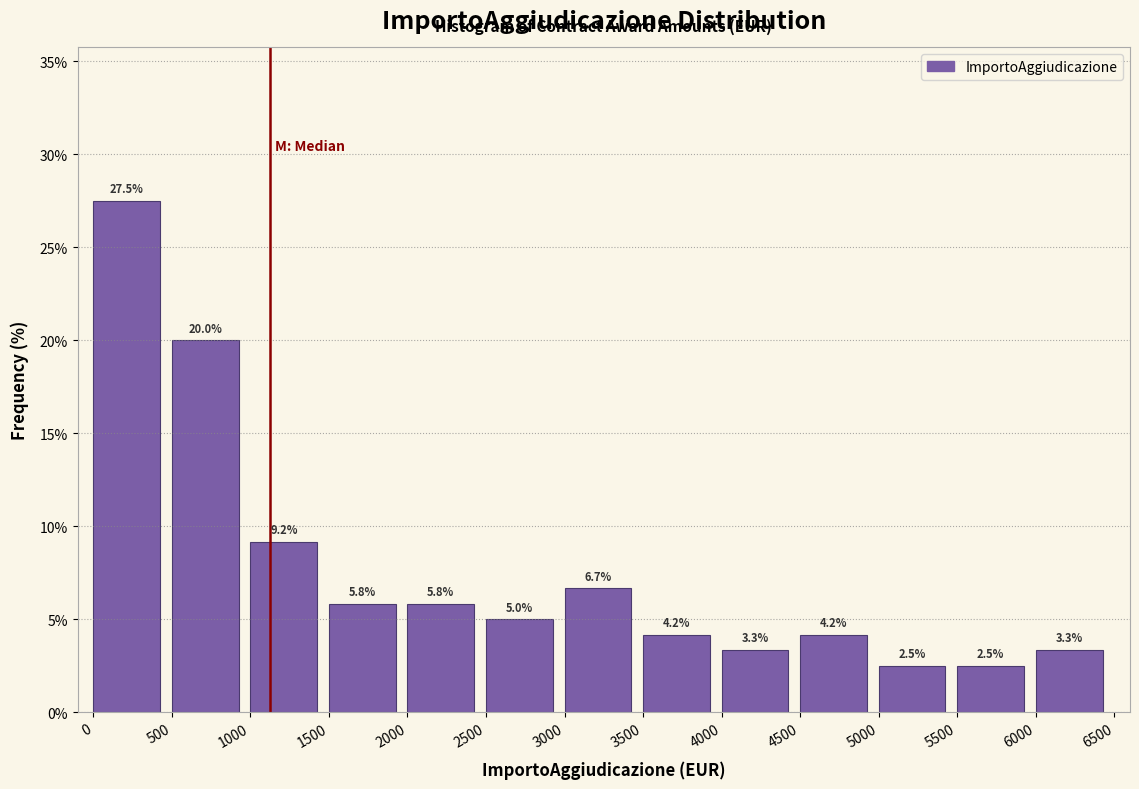

How tall is the bar that spans 1000 to 1500 on the x-axis?

9.2